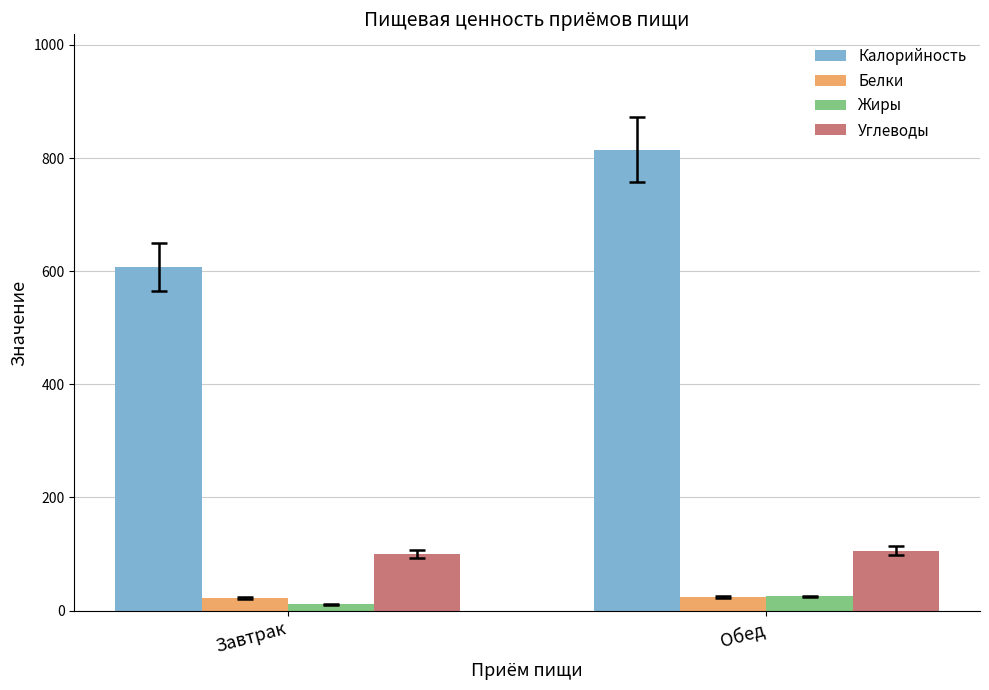

What is the sum of the Жиры values at Завтрак and Обед?

36